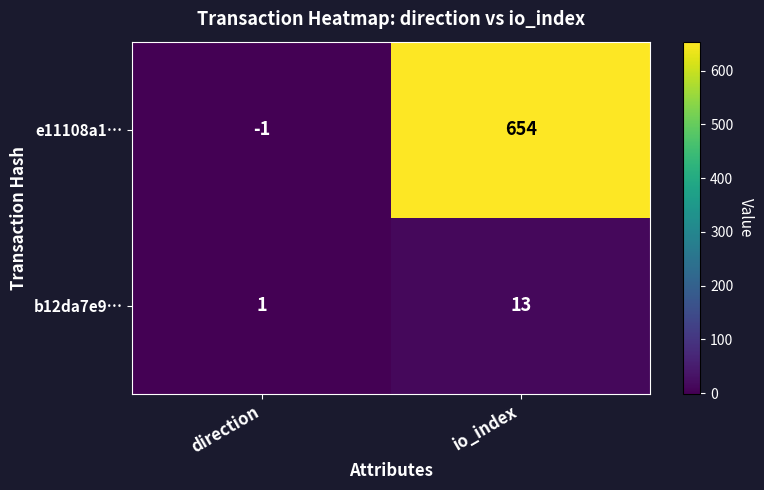

What is the average value of the b12da7e9… series?

7